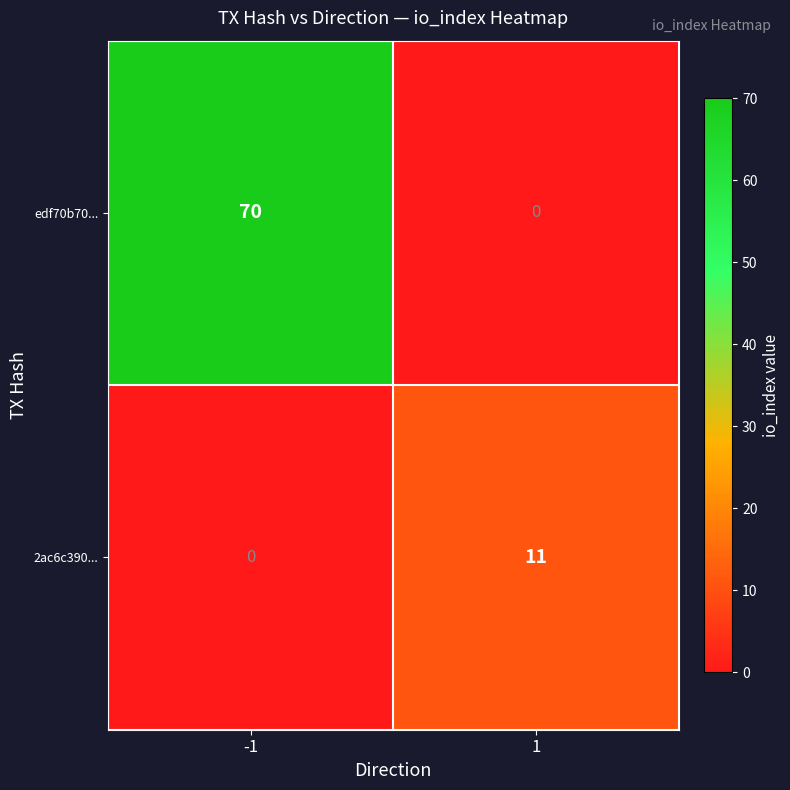

What is the average value of the 2ac6c390... series?

6